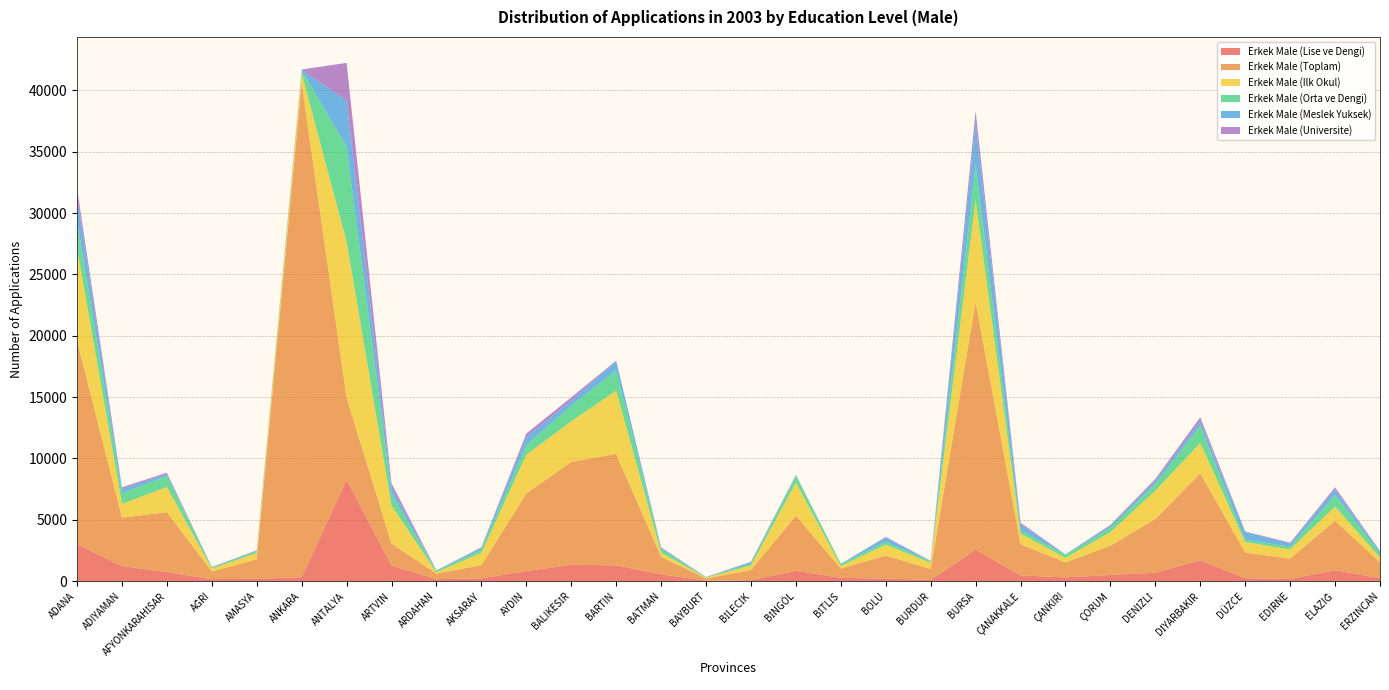

Reading right to left, transcribe all the data shown in this chart.

Erkek Male (Lise ve Dengi): ERZİNCAN=245	ELAZIĞ=886	EDİRNE=184	DÜZCE=242	DİYARBAKIR=1699	DENİZLİ=686	ÇORUM=507	ÇANKIRI=309	ÇANAKKALE=470	BURSA=2571	BURDUR=102	BOLU=216	BİTLİS=269	BİNGÖL=847	BİLECİK=79	BAYBURT=37	BATMAN=564	BARTIN=1289	BALIKESİR=1338	AYDIN=822	AKSARAY=231	ARDAHAN=156	ARTVİN=1281	ANTALYA=8268	ANKARA=330	AMASYA=193	AĞRI=167	AFYONKARAHİSAR=734	ADIYAMAN=1233	ADANA=3017
Erkek Male (Toplam): ERZİNCAN=1298	ELAZIĞ=4044	EDİRNE=1658	DÜZCE=2098	DİYARBAKIR=7097	DENİZLİ=4386	ÇORUM=2391	ÇANKIRI=1221	ÇANAKKALE=2549	BURSA=20207	BURDUR=894	BOLU=1876	BİTLİS=760	BİNGÖL=4498	BİLECİK=834	BAYBURT=177	BATMAN=1422	BARTIN=9083	BALIKESİR=8395	AYDIN=6330	AKSARAY=1074	ARDAHAN=463	ARTVİN=1785	ANTALYA=6693	ANKARA=40281	AMASYA=1582	AĞRI=634	AFYONKARAHİSAR=4893	ADIYAMAN=3948	ADANA=16578
Erkek Male (Ilk Okul): ERZİNCAN=394	ELAZIĞ=1156	EDİRNE=747	DÜZCE=848	DİYARBAKIR=2469	DENİZLİ=2307	ÇORUM=1104	ÇANKIRI=369	ÇANAKKALE=860	BURSA=8289	BURDUR=498	BOLU=887	BİTLİS=209	BİNGÖL=2681	BİLECİK=372	BAYBURT=70	BATMAN=338	BARTIN=5151	BALIKESİR=3297	AYDIN=3157	AKSARAY=1006	ARDAHAN=104	ARTVİN=3096	ANTALYA=12711	ANKARA=773	AMASYA=512	AĞRI=231	AFYONKARAHİSAR=2044	ADIYAMAN=1124	ADANA=7565
Erkek Male (Orta ve Dengi): ERZİNCAN=329	ELAZIĞ=930	EDİRNE=220	DÜZCE=197	DİYARBAKIR=1395	DENİZLİ=553	ÇORUM=347	ÇANKIRI=259	ÇANAKKALE=250	BURSA=2876	BURDUR=124	BOLU=235	BİTLİS=171	BİNGÖL=573	BİLECİK=147	BAYBURT=26	BATMAN=298	BARTIN=1673	BALIKESİR=1274	AYDIN=777	AKSARAY=276	ARDAHAN=101	ARTVİN=940	ANTALYA=7750	ANKARA=231	AMASYA=146	AĞRI=88	AFYONKARAHİSAR=907	ADIYAMAN=876	ADANA=2225
Erkek Male (Meslek Yuksek): ERZİNCAN=161	ELAZIĞ=461	EDİRNE=263	DÜZCE=621	DİYARBAKIR=381	DENİZLİ=247	ÇORUM=173	ÇANKIRI=16	ÇANAKKALE=492	BURSA=3401	BURDUR=20	BOLU=340	BİTLİS=12	BİNGÖL=38	BİLECİK=127	BAYBURT=23	BATMAN=87	BARTIN=737	BALIKESİR=413	AYDIN=670	AKSARAY=144	ARDAHAN=51	ARTVİN=479	ANTALYA=3752	ANKARA=48	AMASYA=51	AĞRI=17	AFYONKARAHİSAR=147	ADIYAMAN=344	ADANA=1945
Erkek Male (Universite): ERZİNCAN=35	ELAZIĞ=175	EDİRNE=68	DÜZCE=43	DİYARBAKIR=315	DENİZLİ=157	ÇORUM=70	ÇANKIRI=13	ÇANAKKALE=142	BURSA=965	BURDUR=21	BOLU=51	BİTLİS=3	BİNGÖL=31	BİLECİK=28	BAYBURT=8	BATMAN=51	BARTIN=41	BALIKESİR=261	AYDIN=282	AKSARAY=40	ARDAHAN=5	ARTVİN=388	ANTALYA=3067	ANKARA=37	AMASYA=35	AĞRI=27	AFYONKARAHİSAR=116	ADIYAMAN=129	ADANA=686